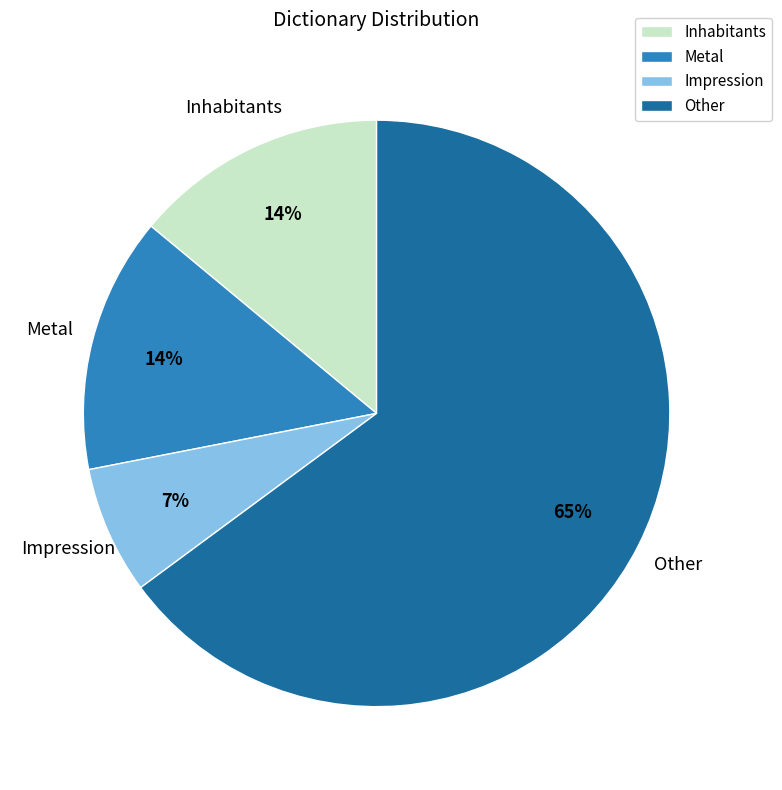

To the nearest percent, what is the combined percentage of Impression and Inhabitants?

21%